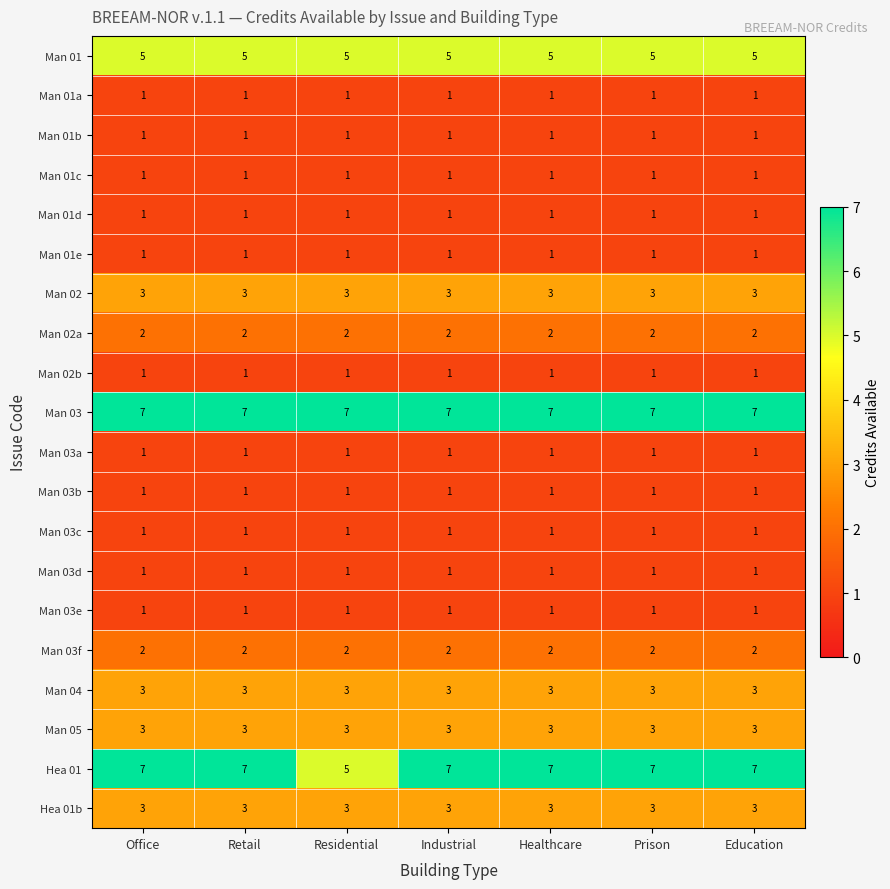

The Man 03f series shows 2 at Prison. True or false?

True